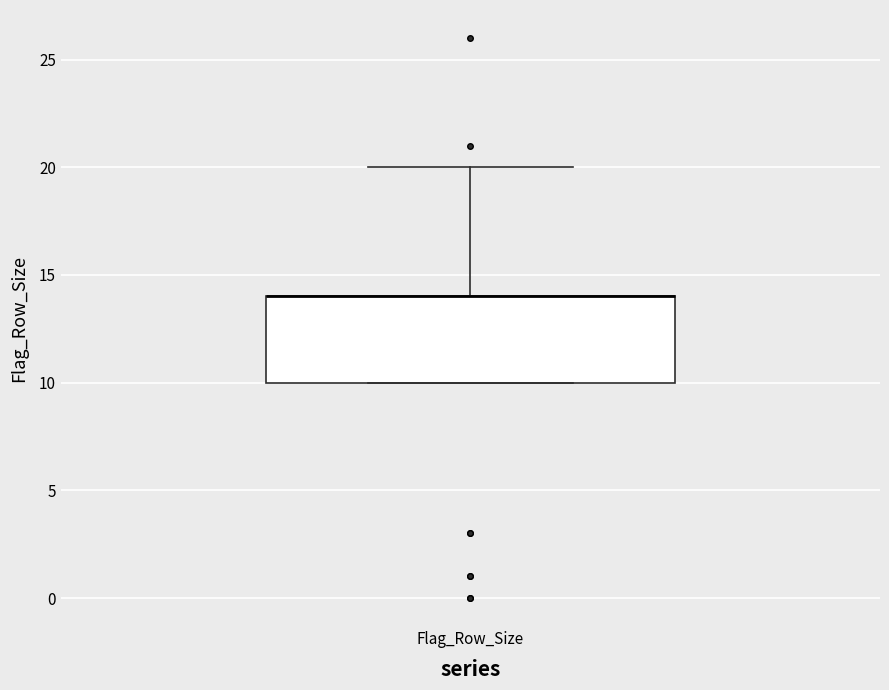

Where does the upper whisker of the box for Flag_Row_Size end on the y-axis? The values are not printed on the chart, so give them approximately, as read against the axis.

20